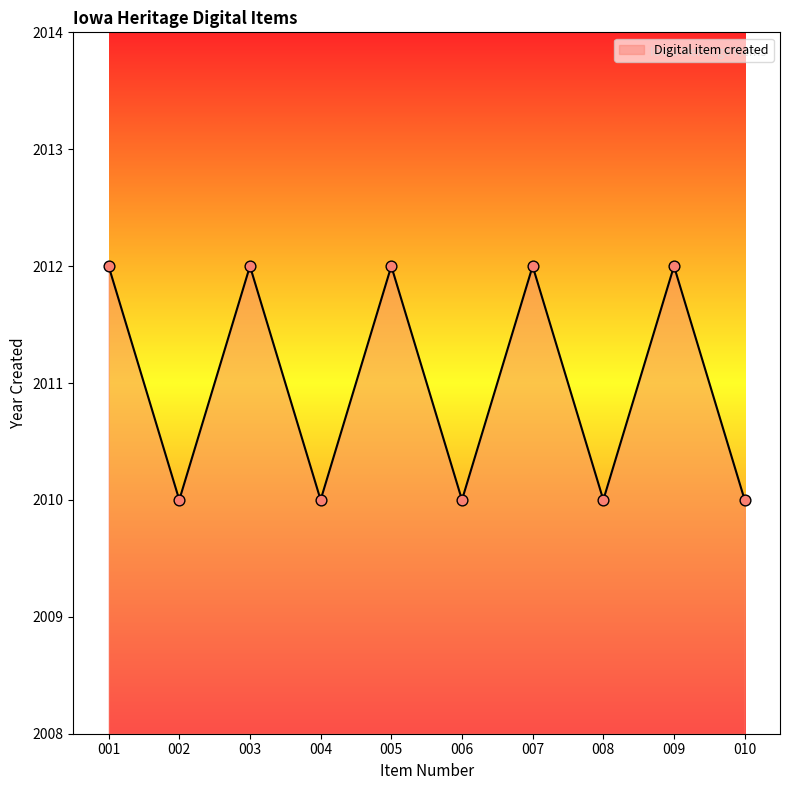

Which has a higher value, 006 or 003?

003